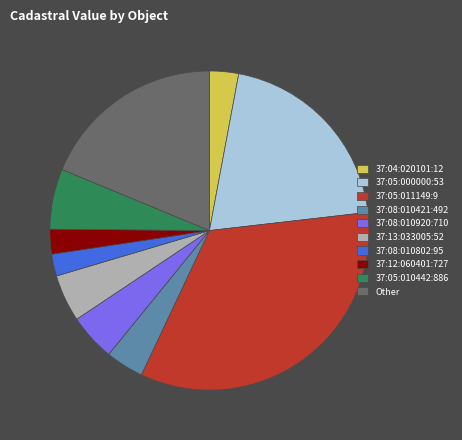

True or false: 37:08:010802:95 accounts for 2% of the total.

True